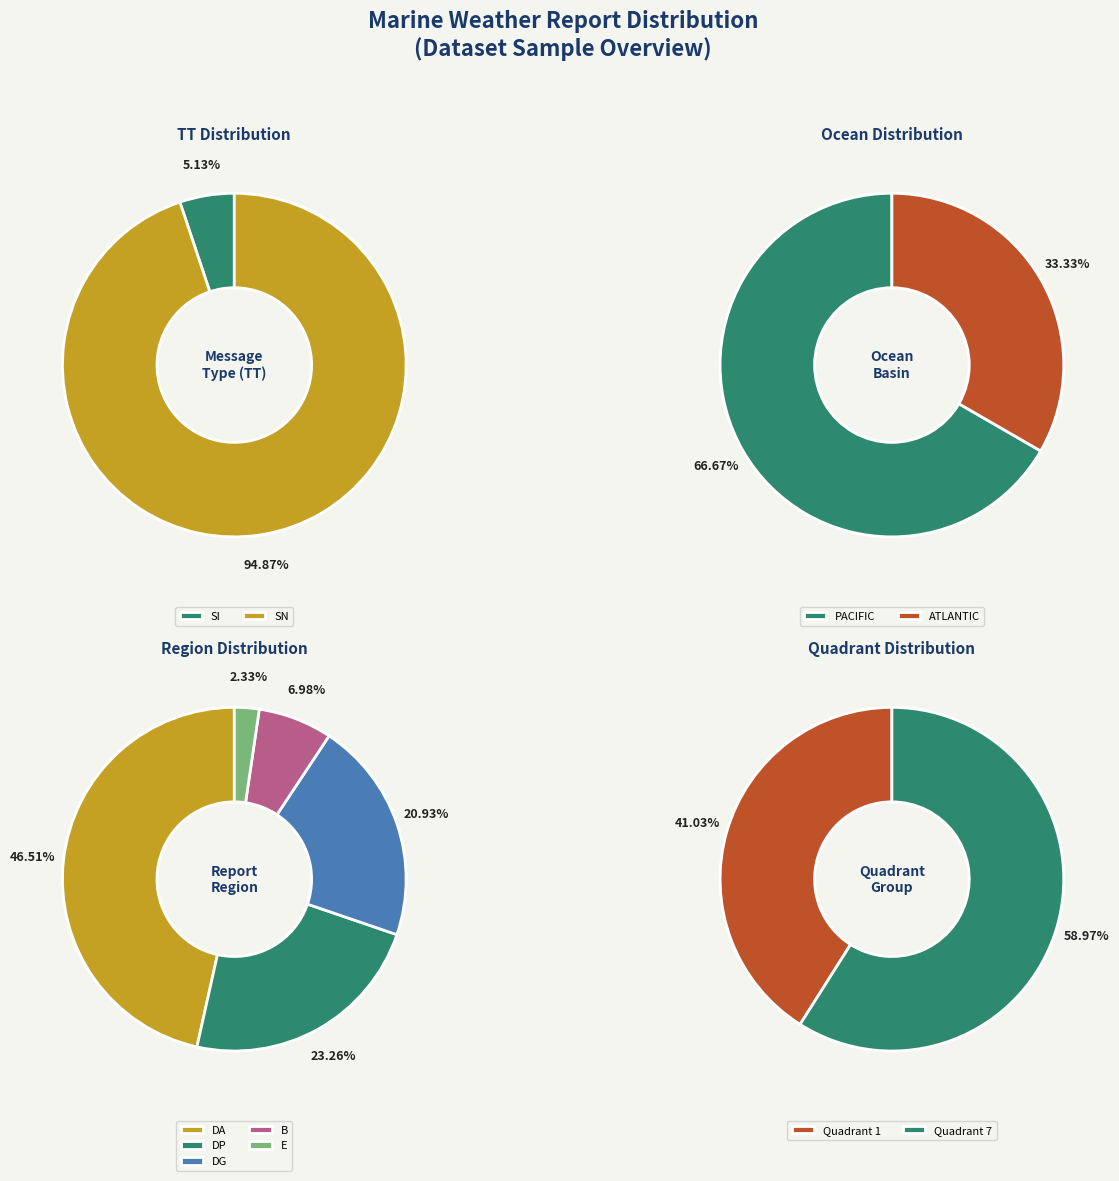

What is the majority slice?

SN